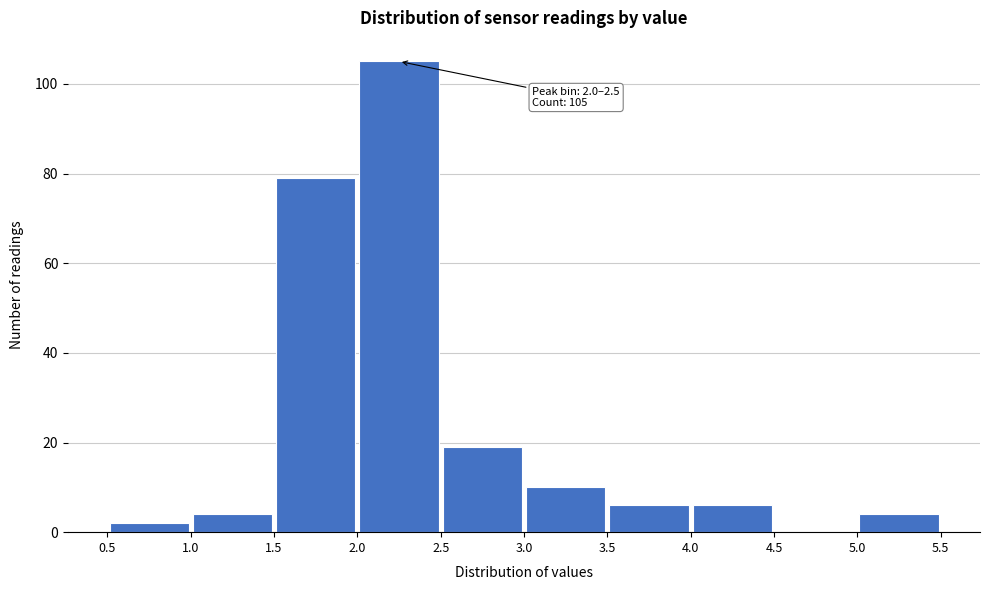

Which range on the x-axis has the tallest bar?

2.0 to 2.5